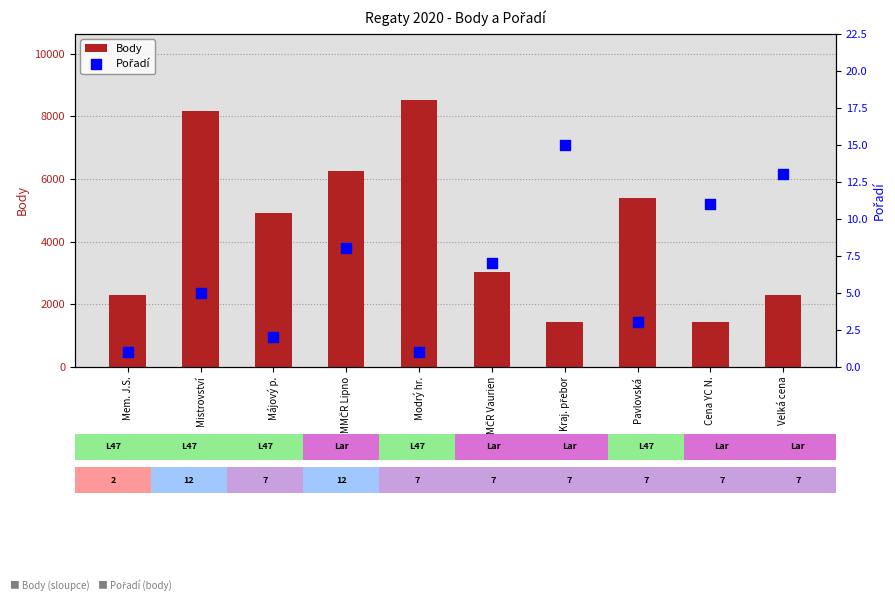

Which series contains the lowest Y value?

Pořadí